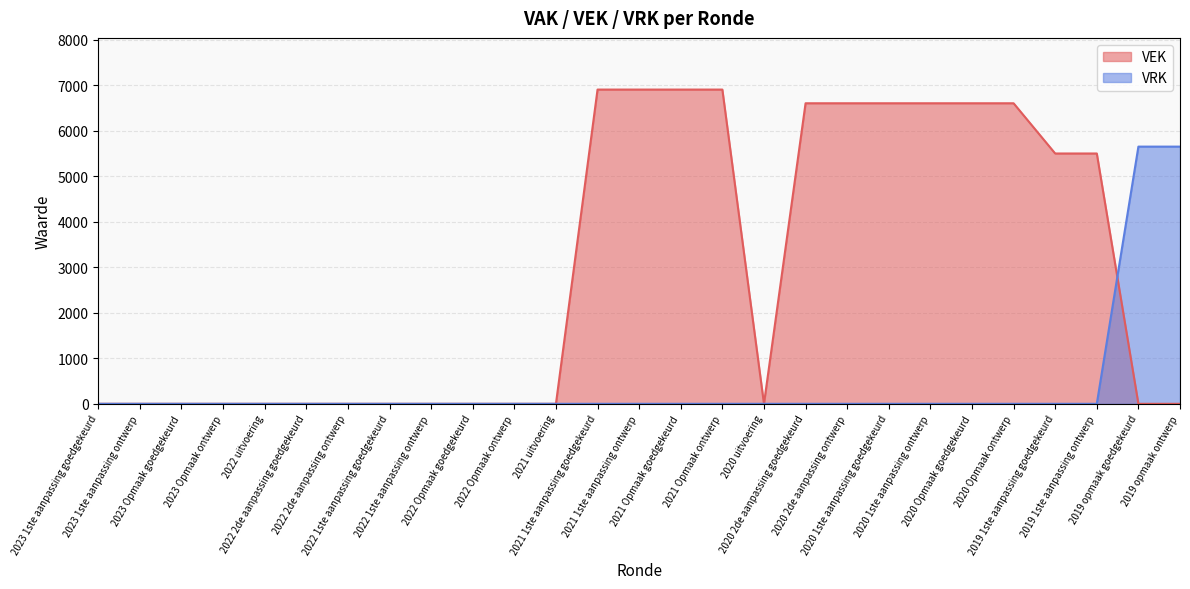

Between 2020 1ste aanpassing ontwerp and 2020 2de aanpassing ontwerp, which is larger?

2020 1ste aanpassing ontwerp